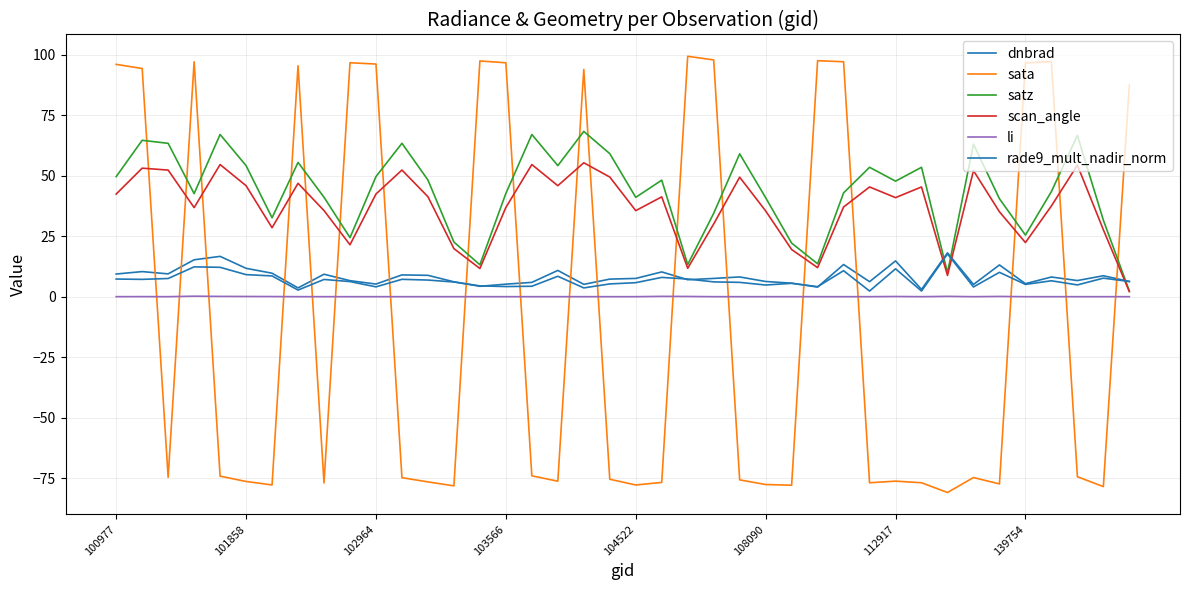

True or false: satz and li intersect in this chart.

False